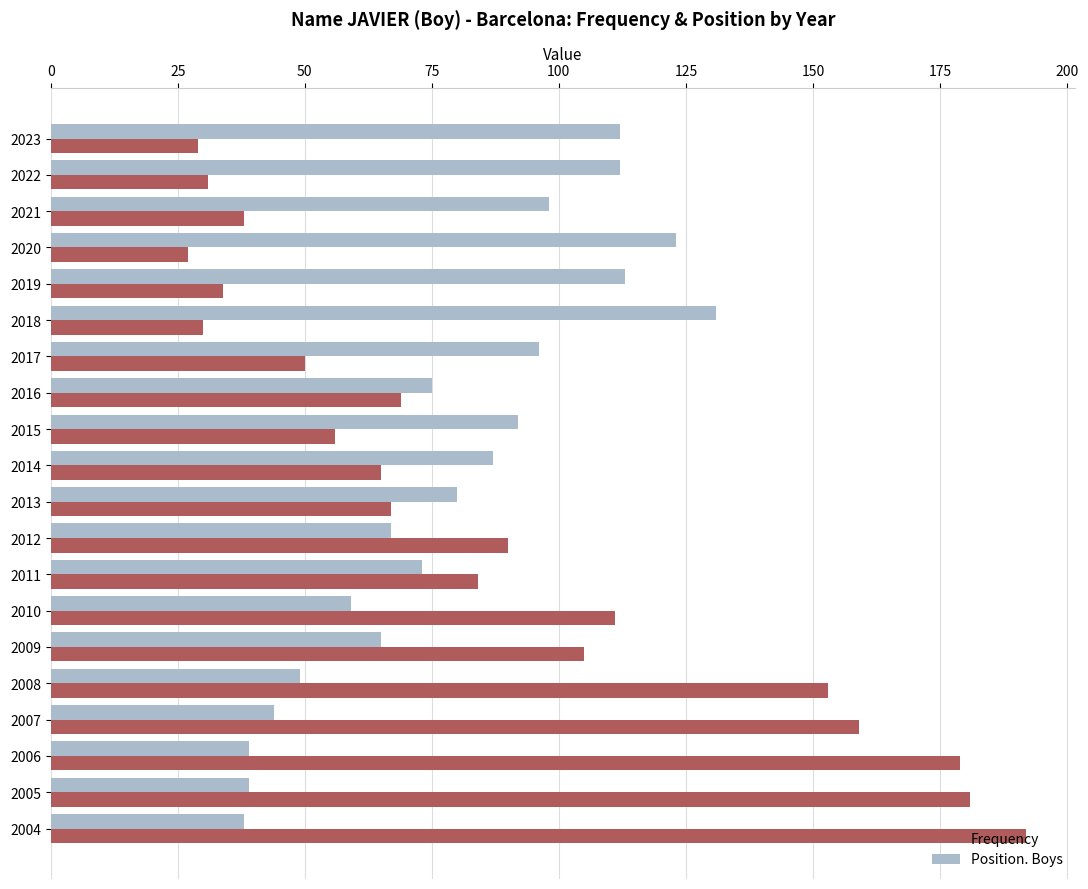

Between 2012 and 2006, which series saw the biggest shift?

Frequency